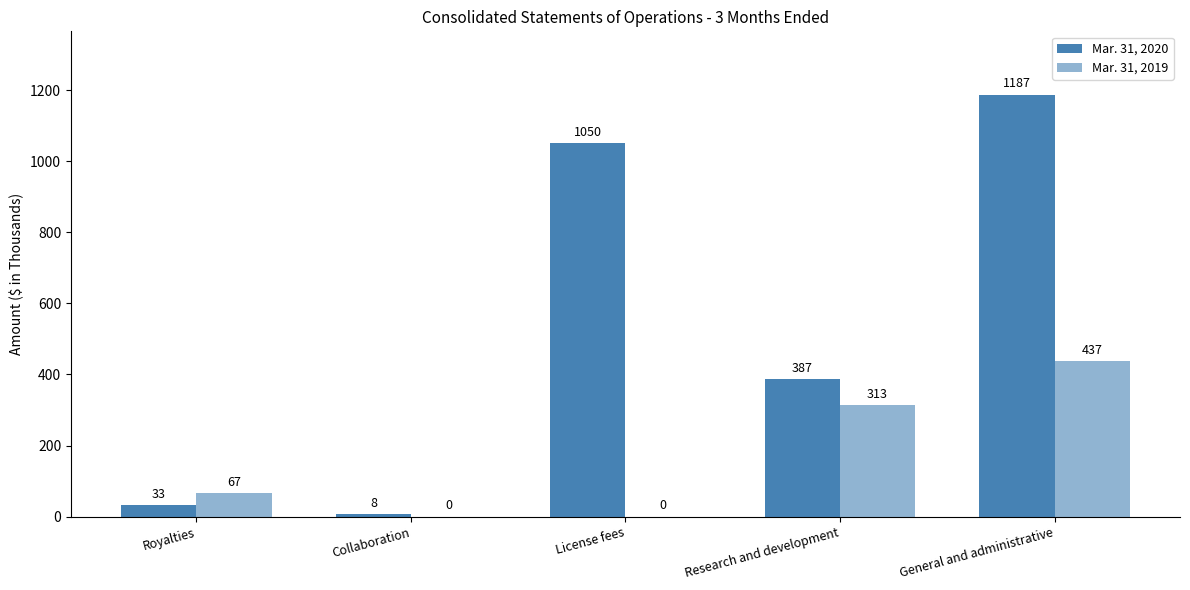

How many values in Mar. 31, 2019 are above zero?

3